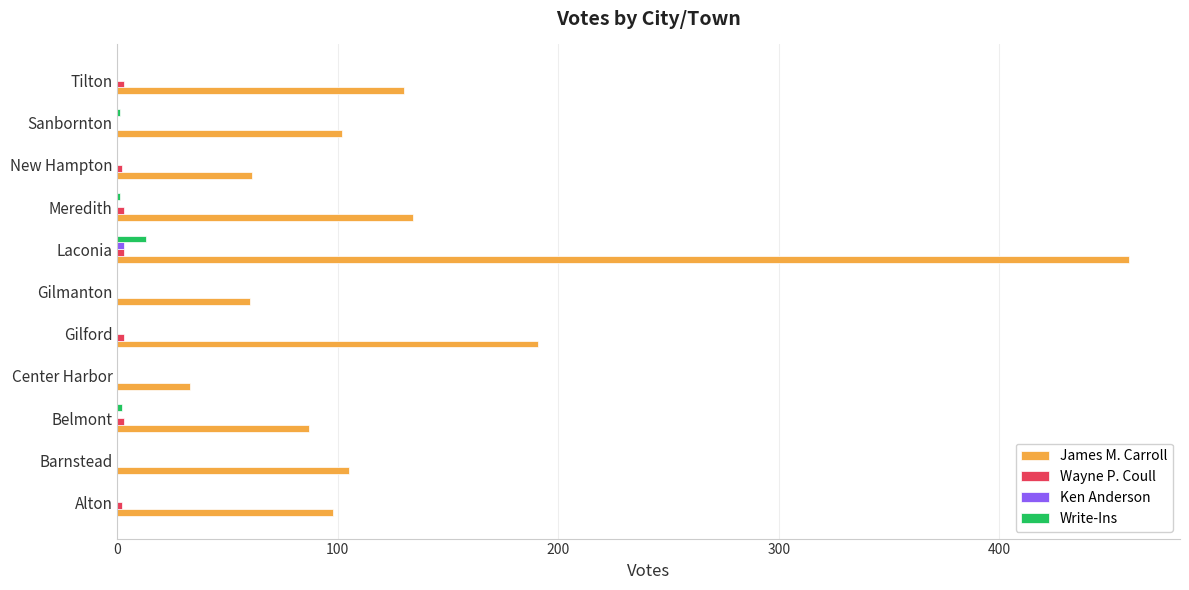

Which category has the highest value across all series?

Laconia